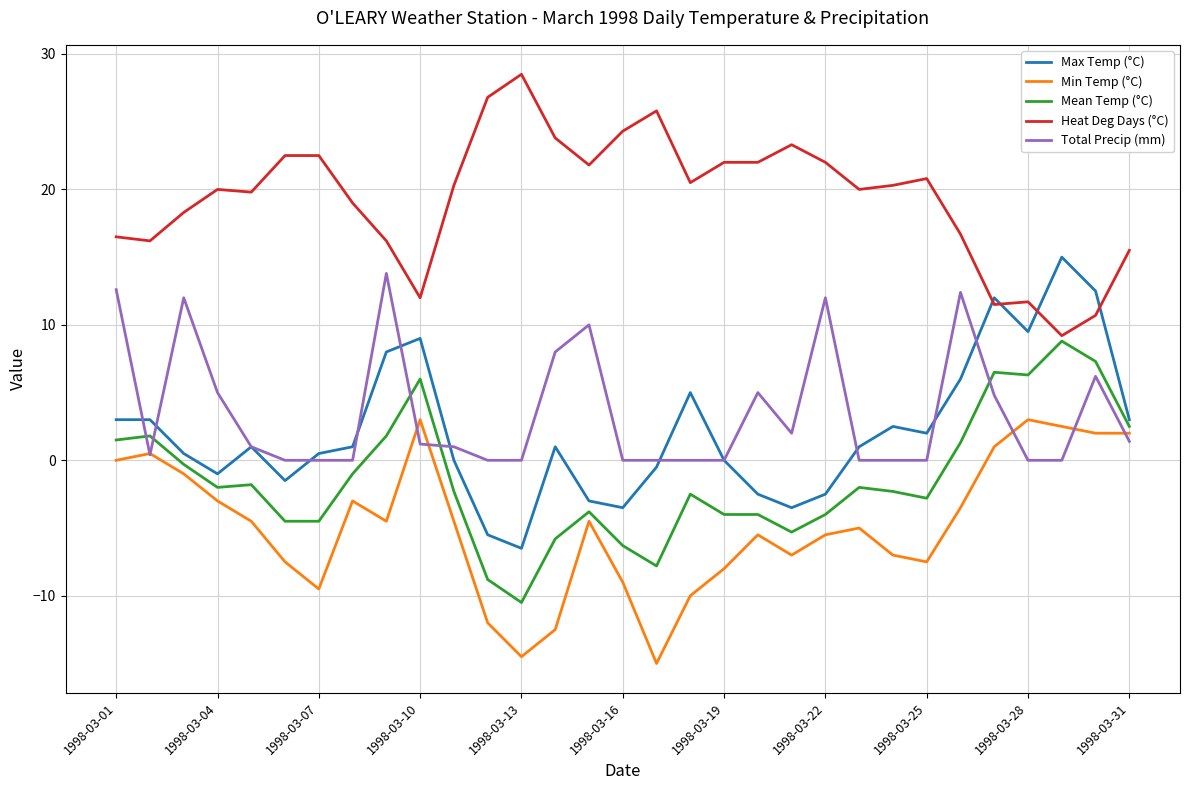

Which series has the largest total across all categories?

Heat Deg Days (°C)